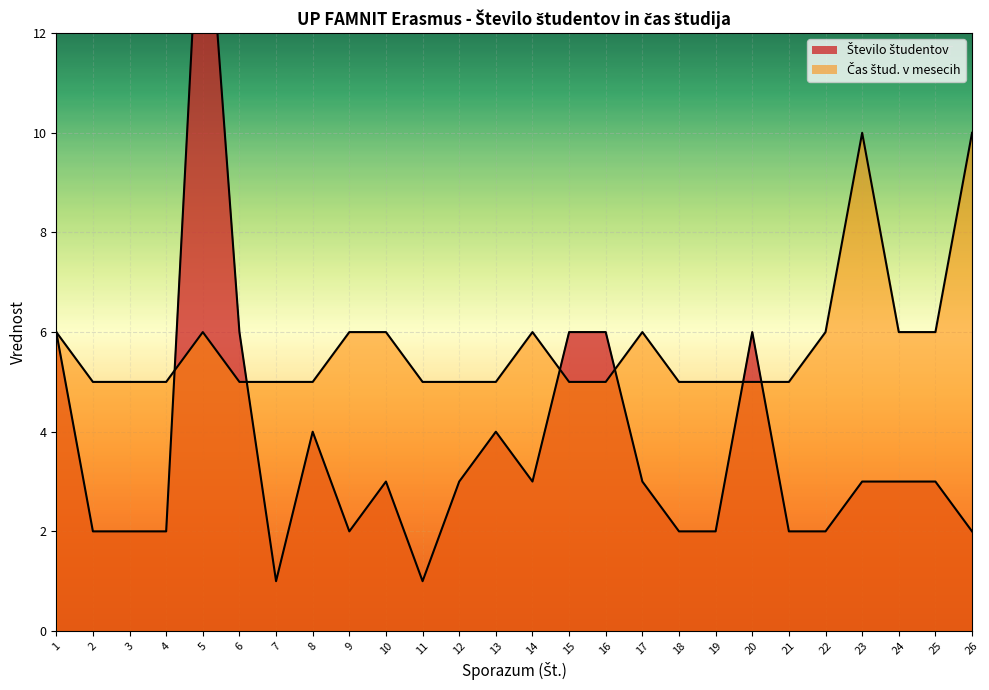

What is the total value across all series at 4?

7